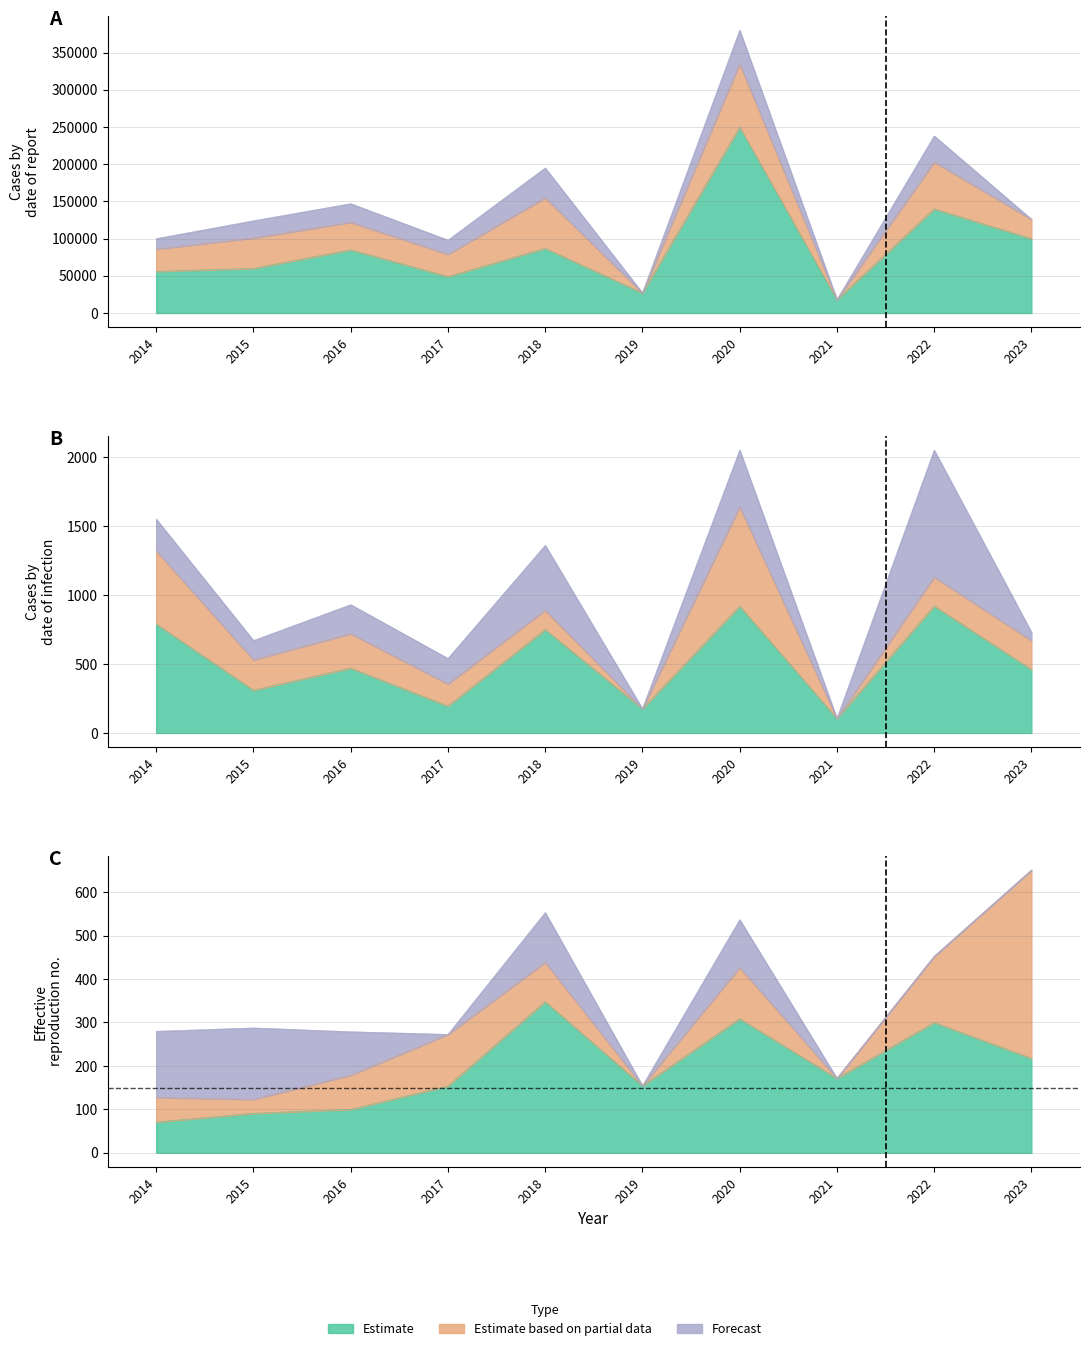

Rank the series by their maximum value, from highest to lowest.

Estimate, Estimate based on partial data, Forecast